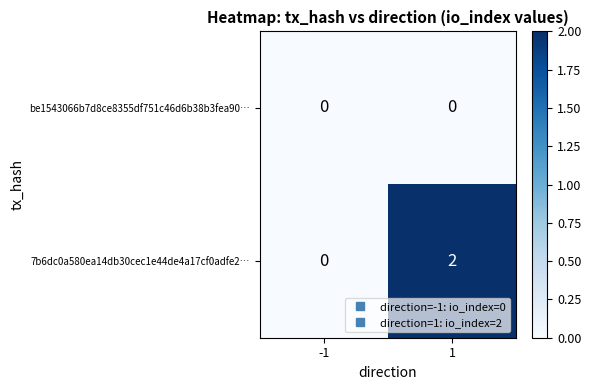

Which series has the largest total across all categories?

7b6dc0a580ea14db30cec1e44de4a17cf0adfe2…